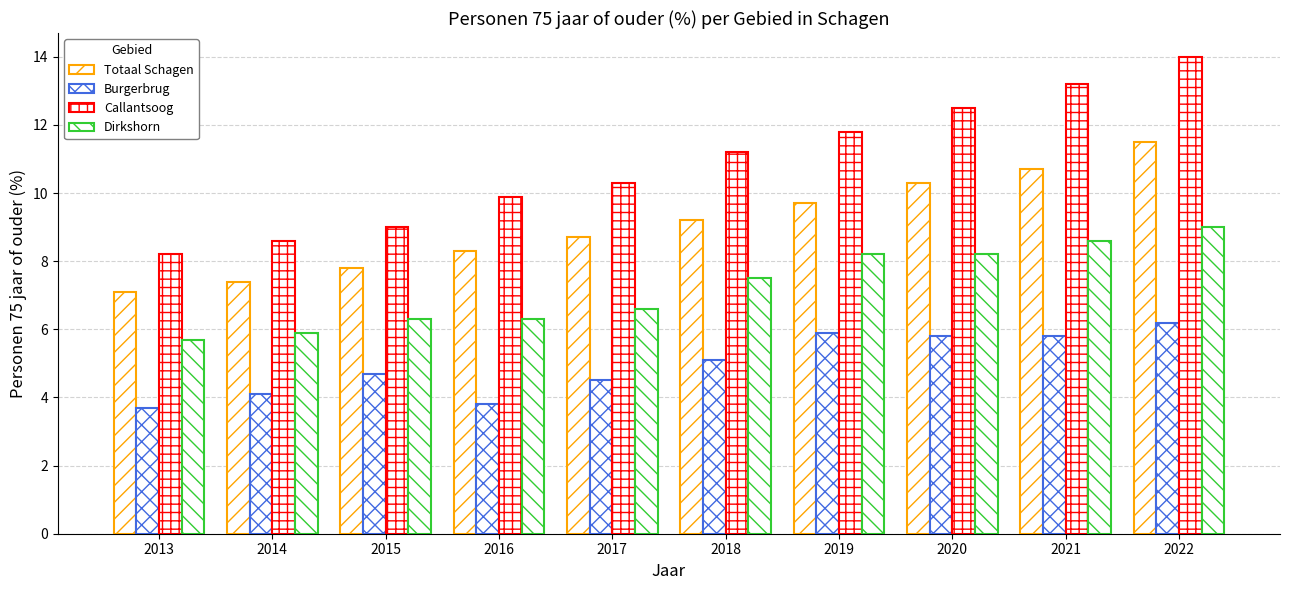

Count the number of data series in this chart.

4